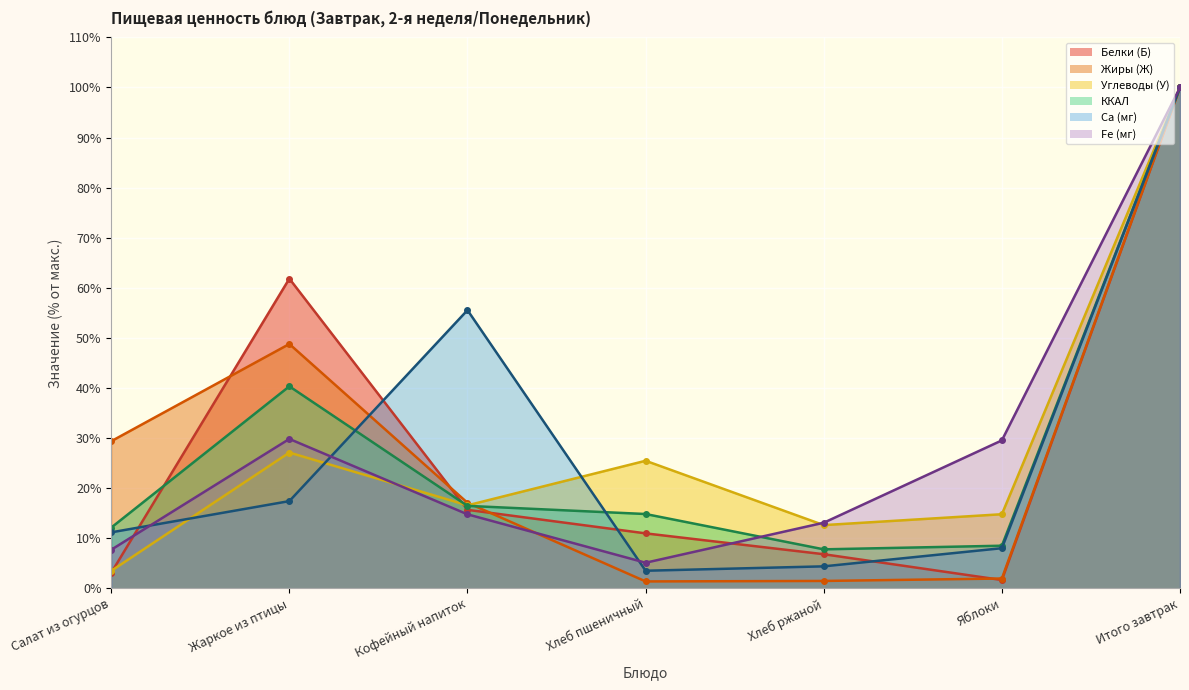

Where do Углеводы (У) and ККАЛ first cross each other?

Жаркое из птицы and Кофейный напиток